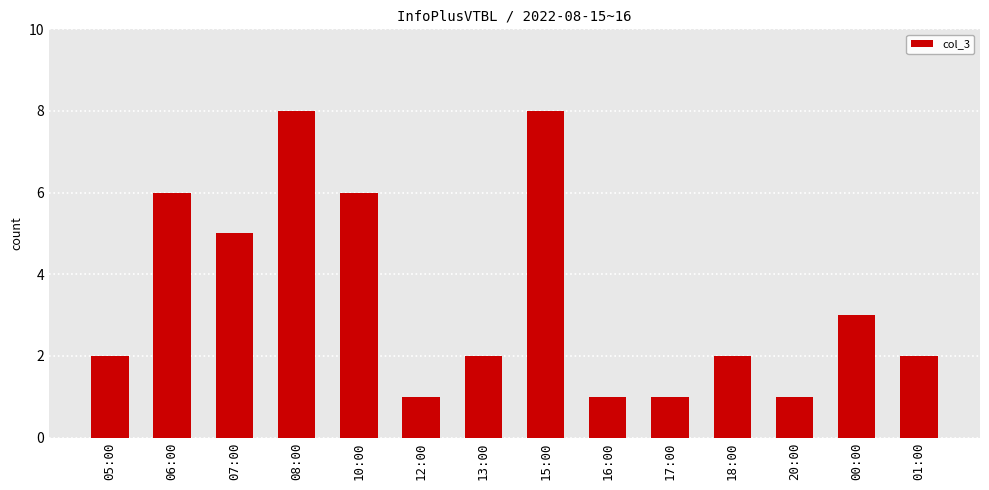

Approximately how many times larger is the value at 01:00 compared to 07:00?

0.4